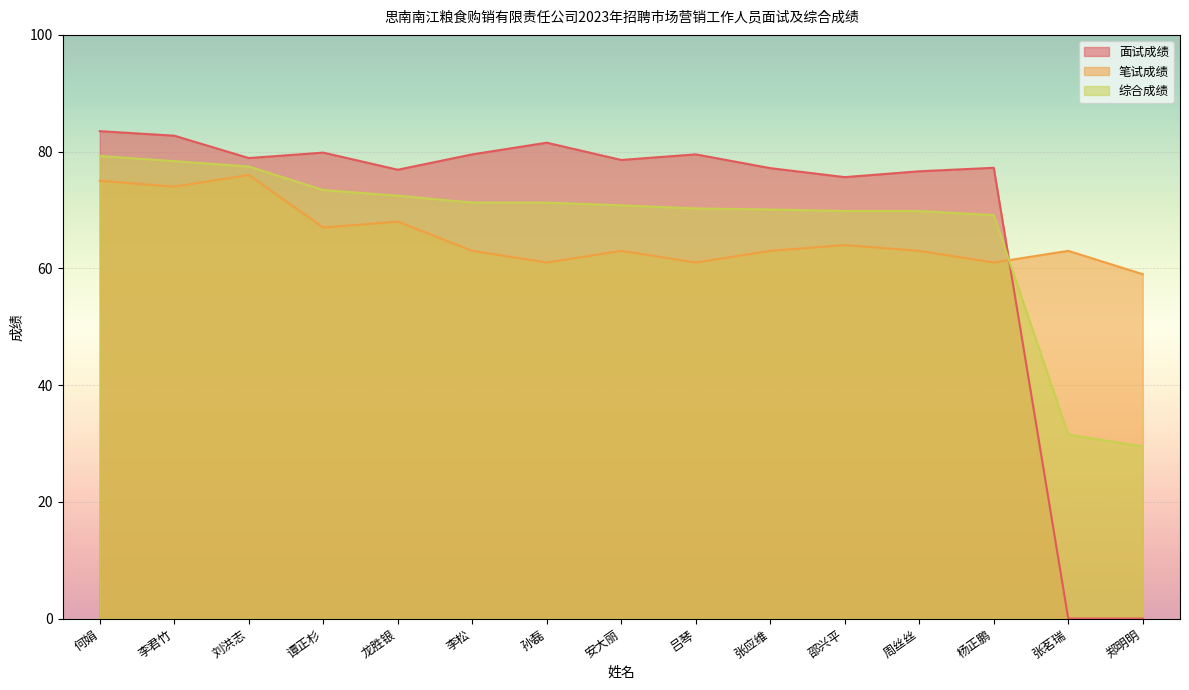

What is the sum of all 笔试成绩 values?

981.0